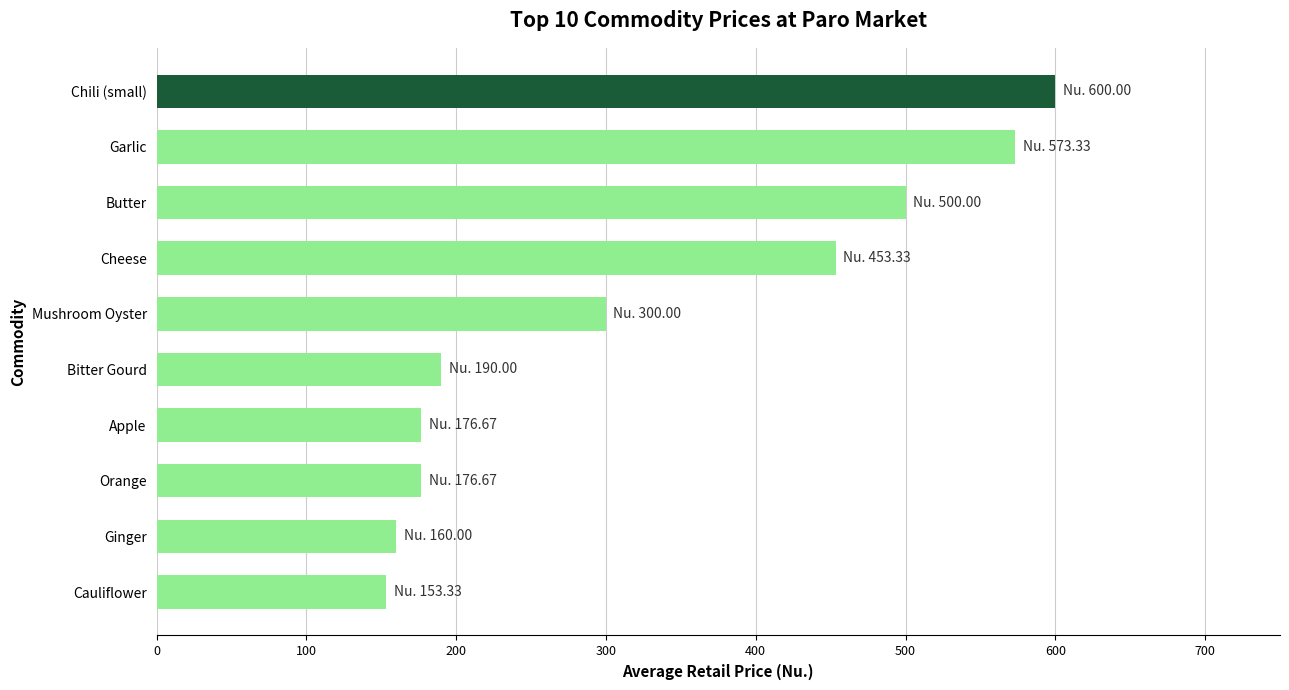

What value does the data have at Mushroom Oyster?

300.0